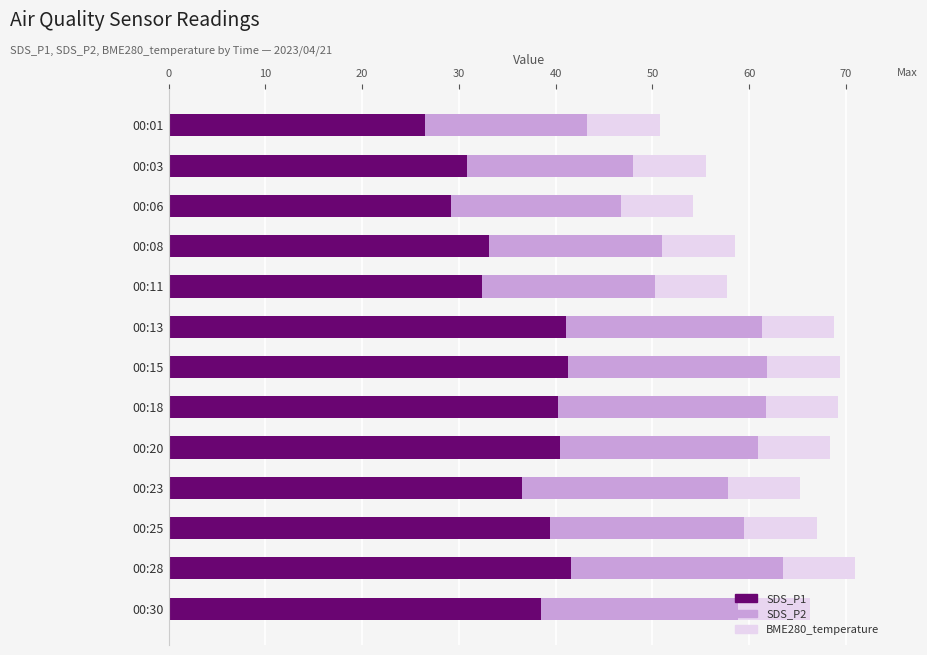

Is it true that SDS_P1 equals 41.6 at 00:28?

True